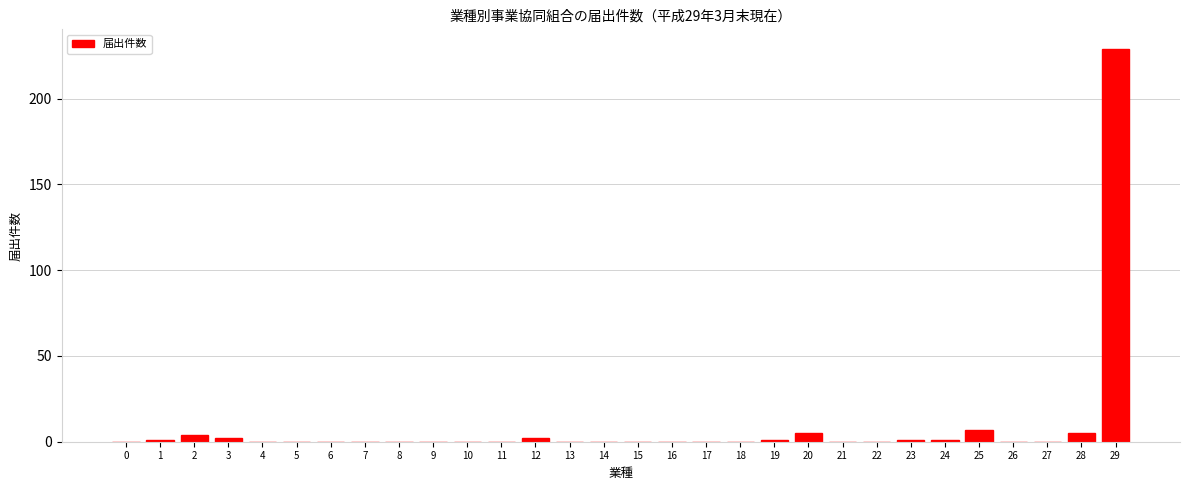

Reading right to left, list all the values displayed in this chart.

29=229	28=5	27=0	26=0	25=7	24=1	23=1	22=0	21=0	20=5	19=1	18=0	17=0	16=0	15=0	14=0	13=0	12=2	11=0	10=0	9=0	8=0	7=0	6=0	5=0	4=0	3=2	2=4	1=1	0=0